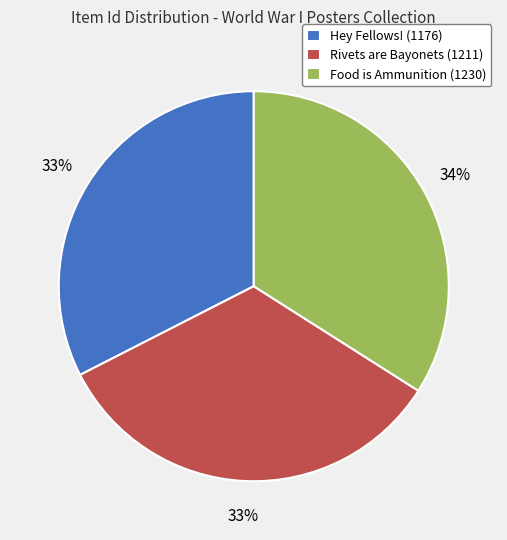

Combined, do Food is Ammunition (1230) and Hey Fellows! (1176) account for over 50%?

Yes